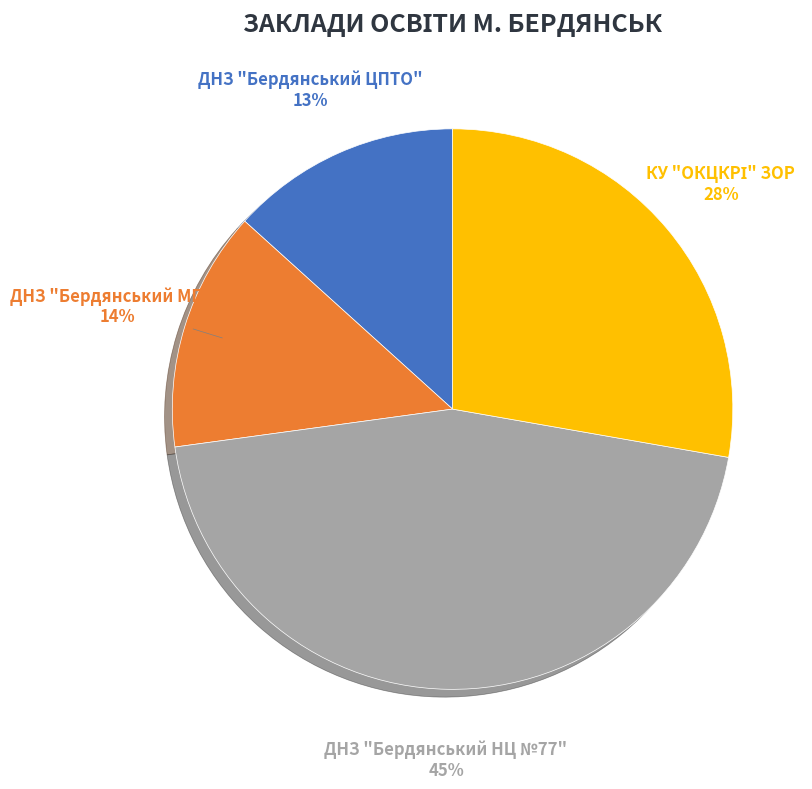

Does ДНЗ "Бердянський МПЛ" account for over 50% of the chart?

No